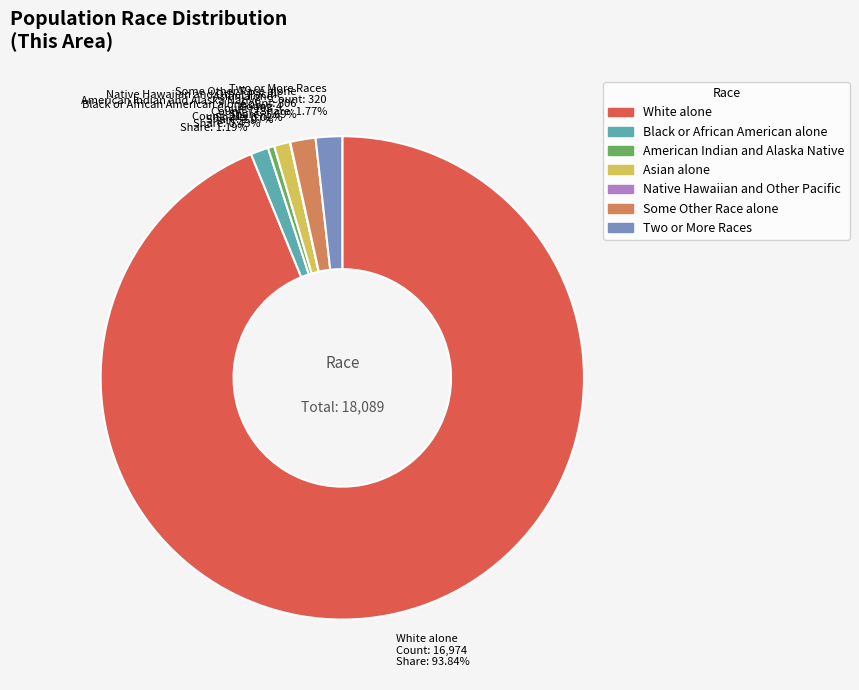

What is the majority slice?

White alone